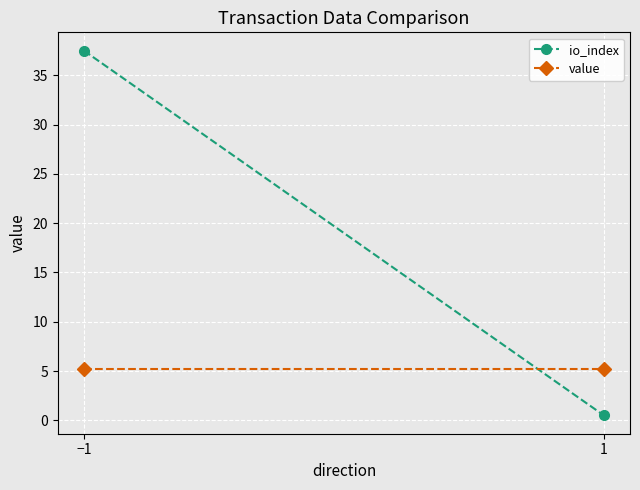

What are all the series names shown in the legend?

io_index, value